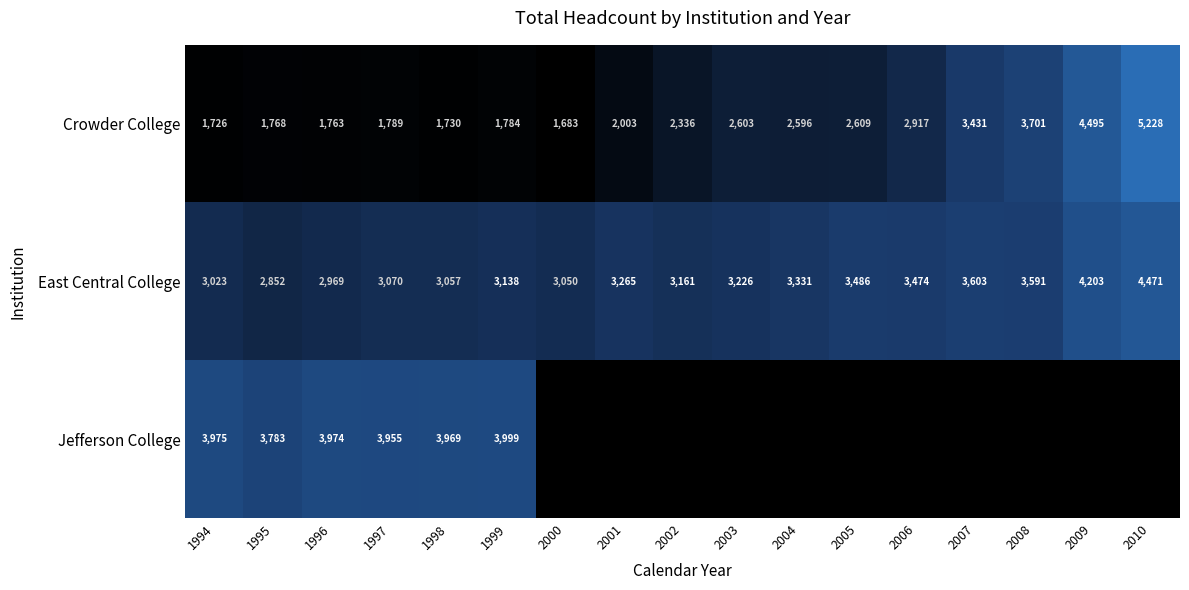

Where is East Central College nearest to the value 3661?

2007